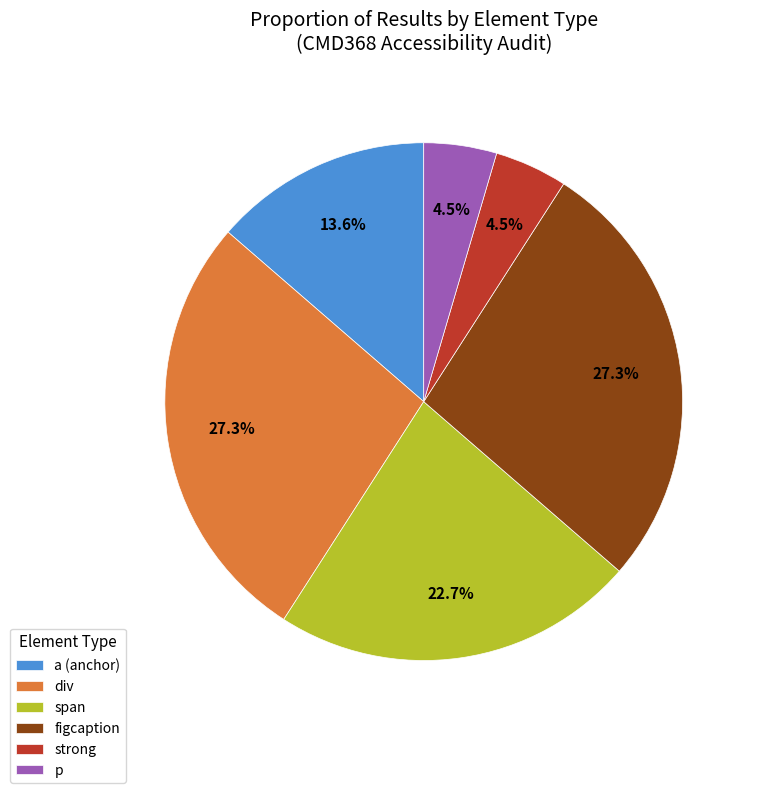

Between span and a (anchor), which is larger?

span